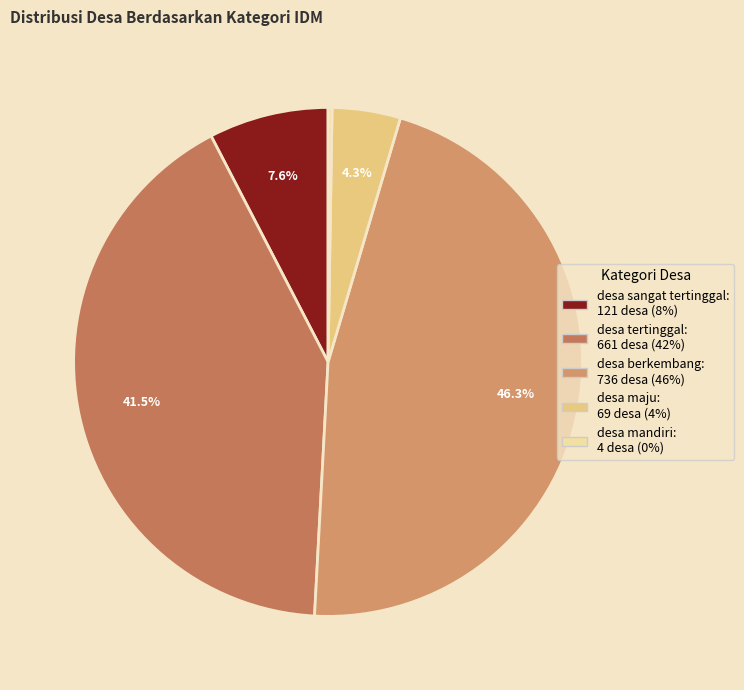

Is there any slice that represents more than half of the pie?

No